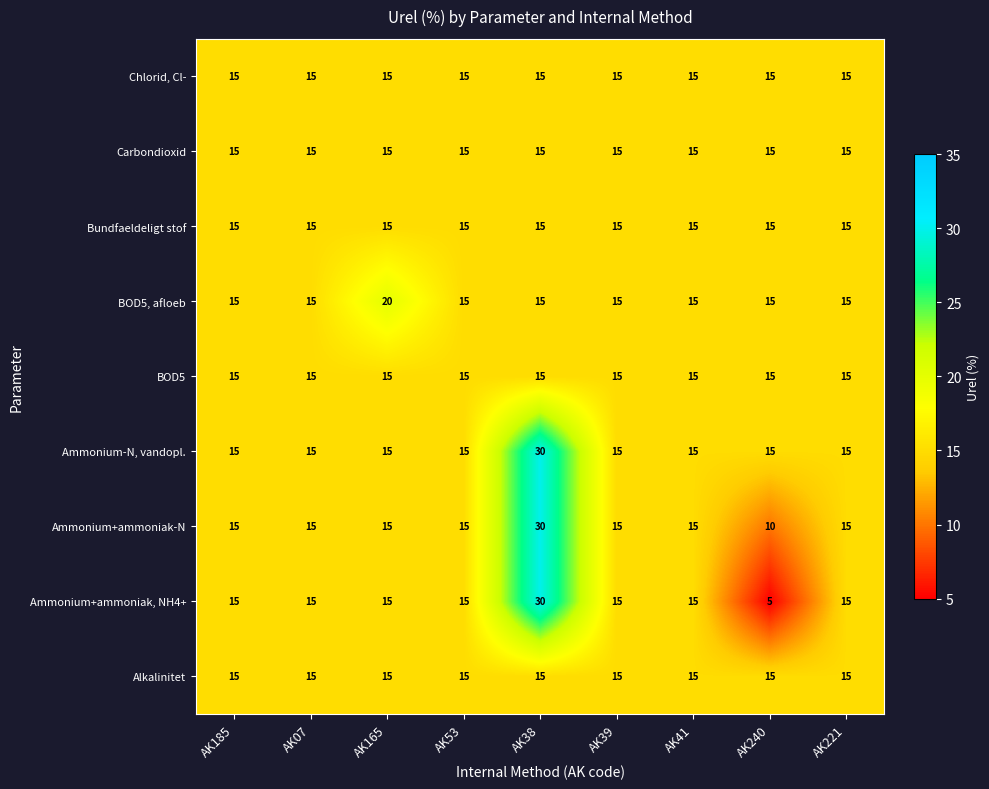

Which series has the largest total across all categories?

Ammonium-N, vandopl.